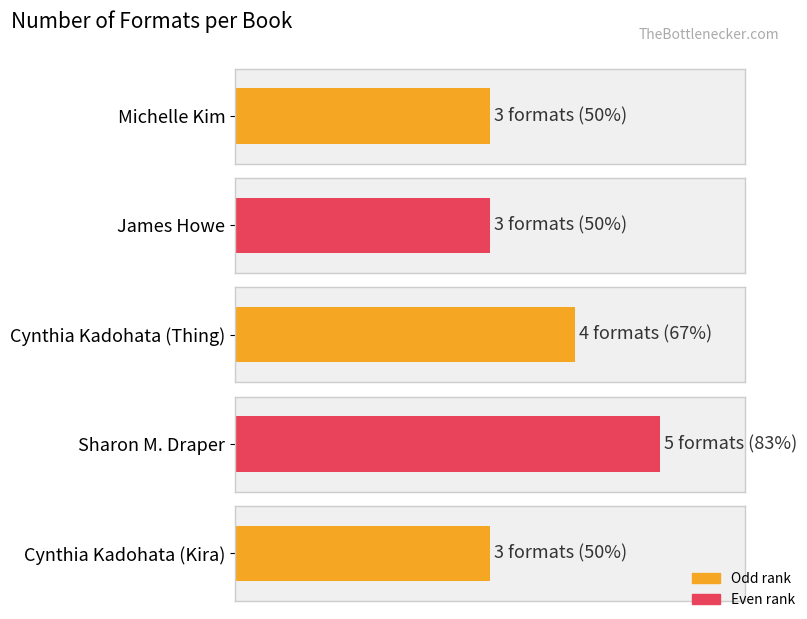

What is the smallest value displayed?

3